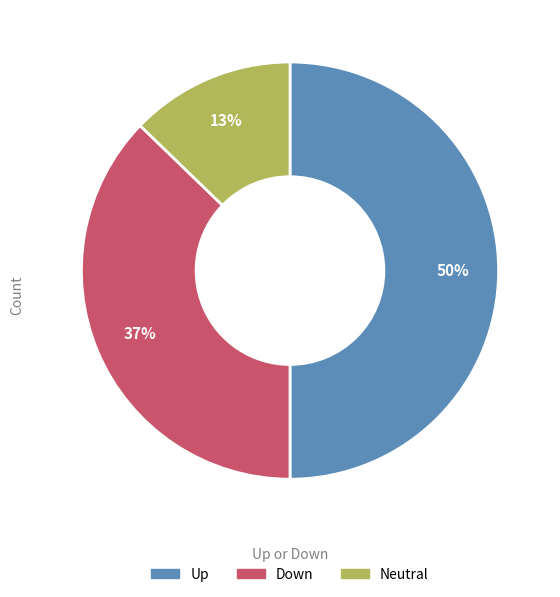

Does Neutral account for over 50% of the chart?

No